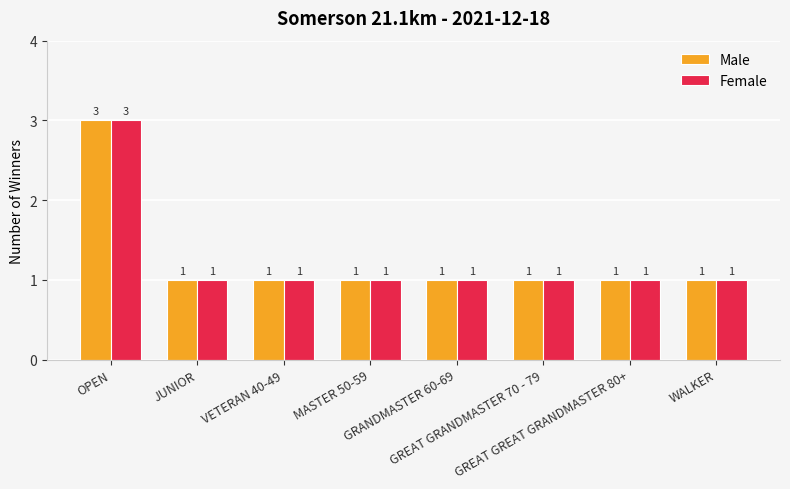

What position from the left is GRANDMASTER 60-69?

5